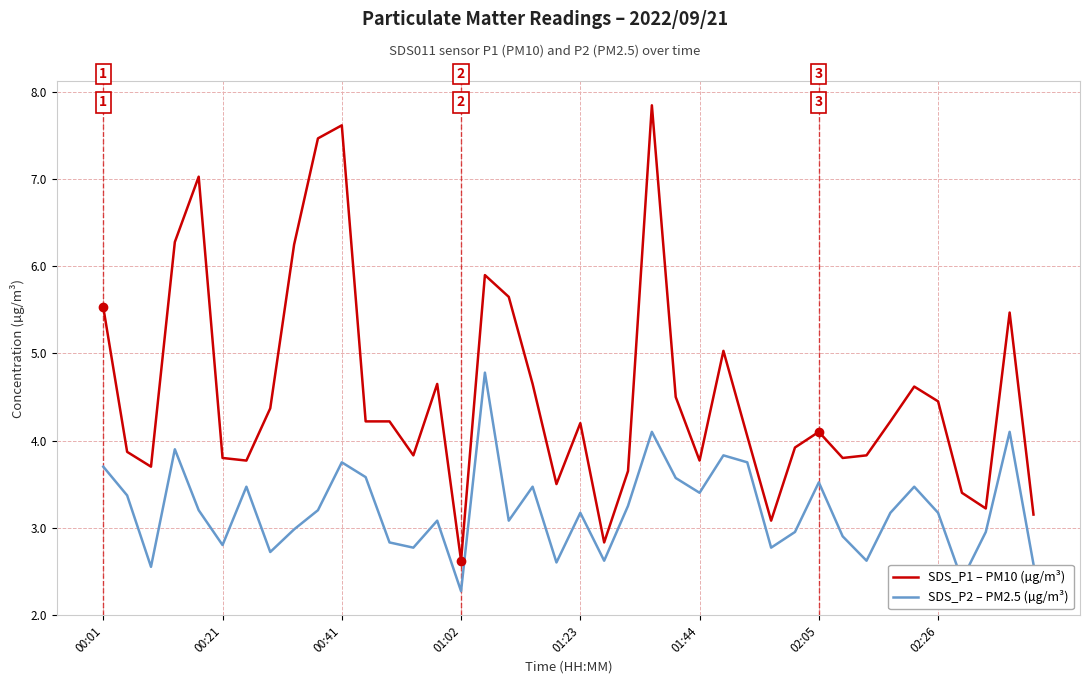

What is the greatest value displayed?

7.8